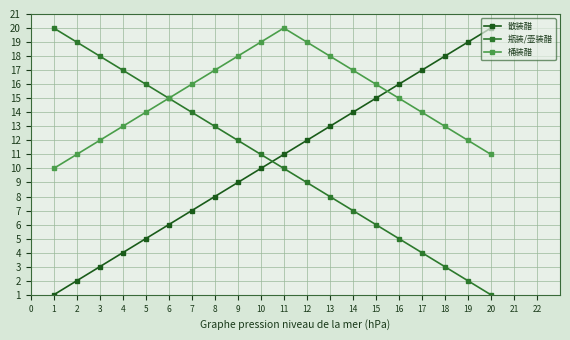

What is the difference between the maximum and minimum values in the 散装醋 series?

19